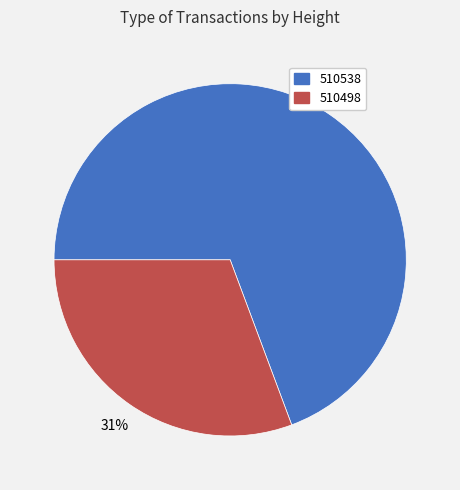

What is the ratio of the value at 510498 to the value at 510538?

0.4